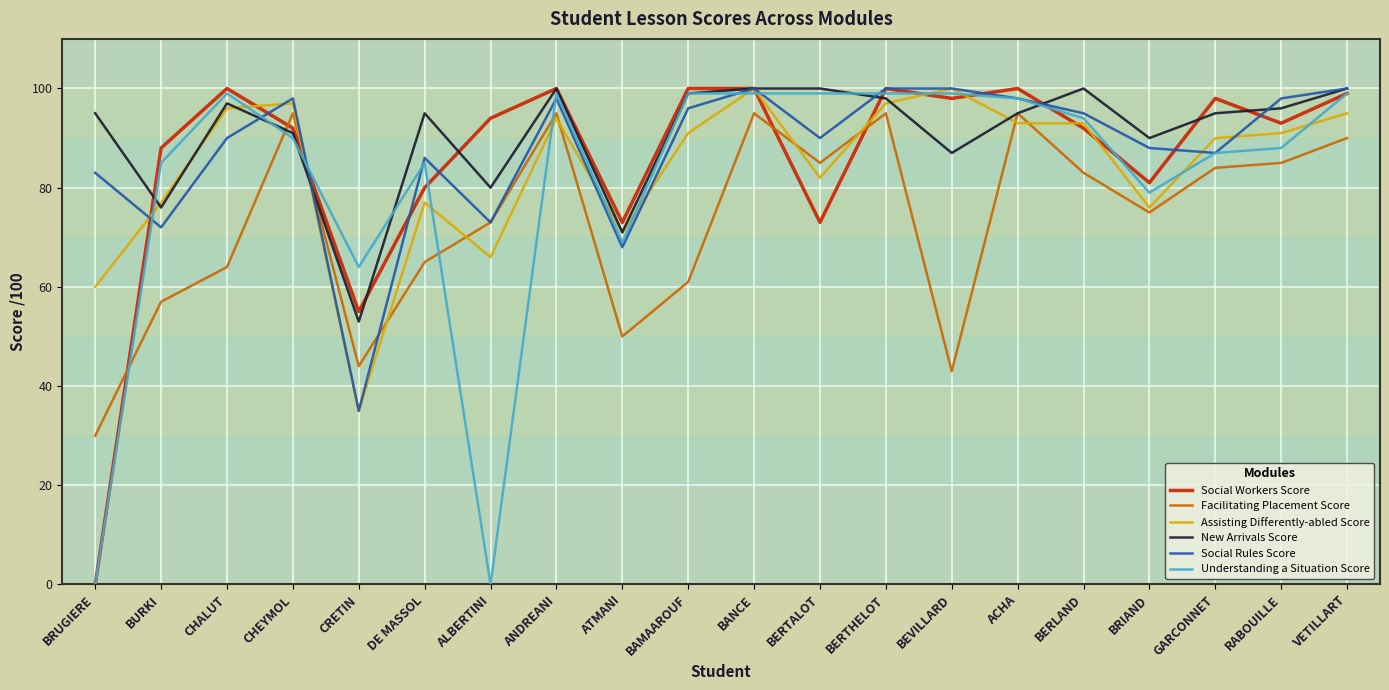

How many distinct data groups are displayed?

6